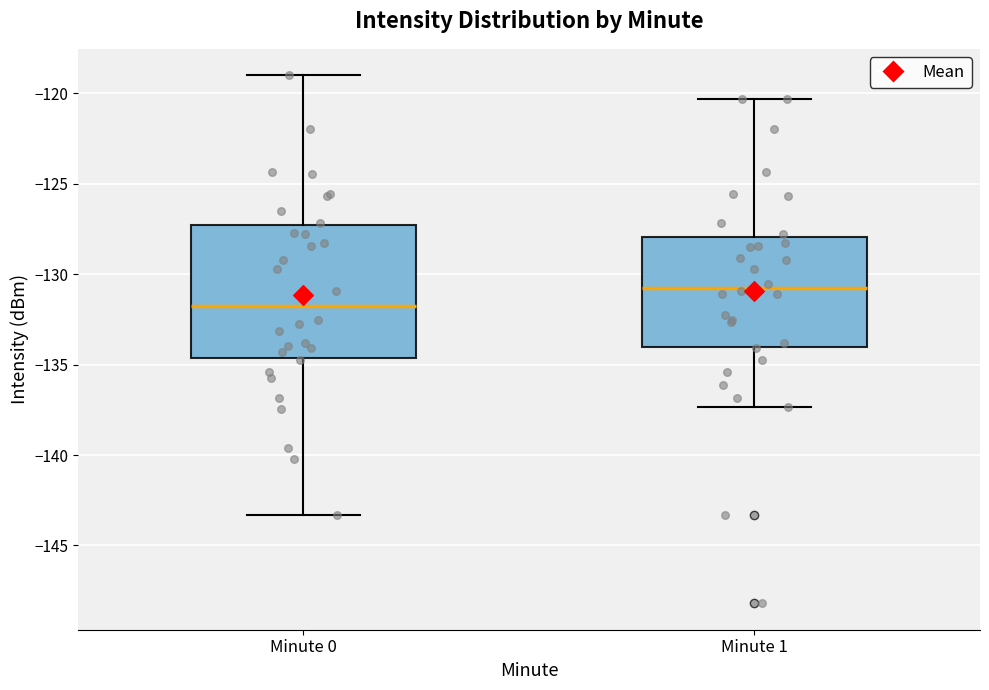

Which box has the highest median line?

Minute 1